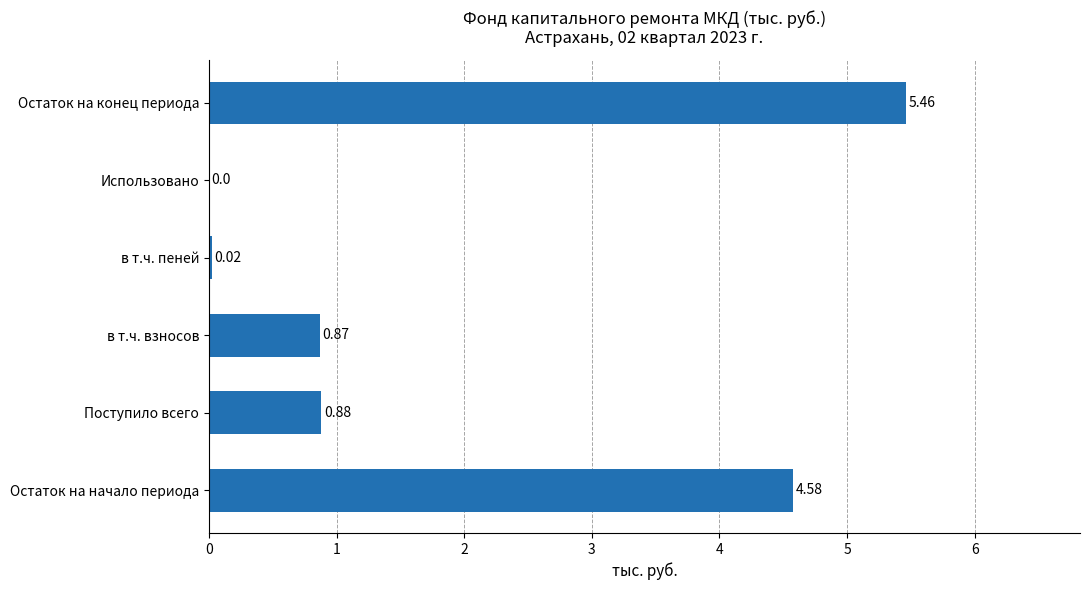

What is the average value?

2.0